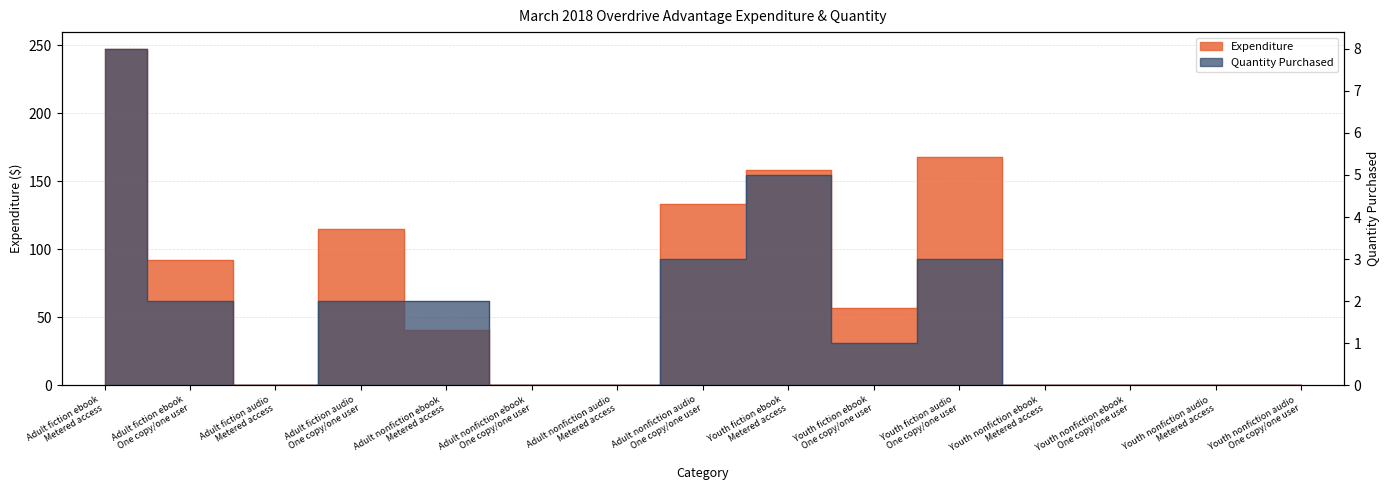

At how many categories does at least one series exceed 150?

3